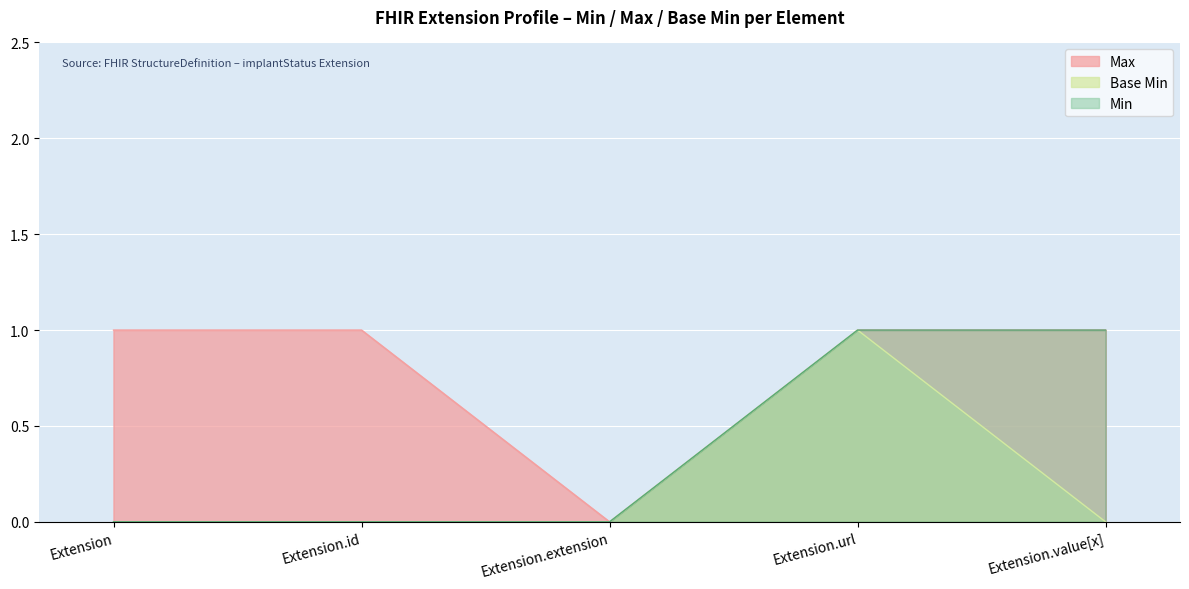

At how many categories does at least one series exceed 0?

4